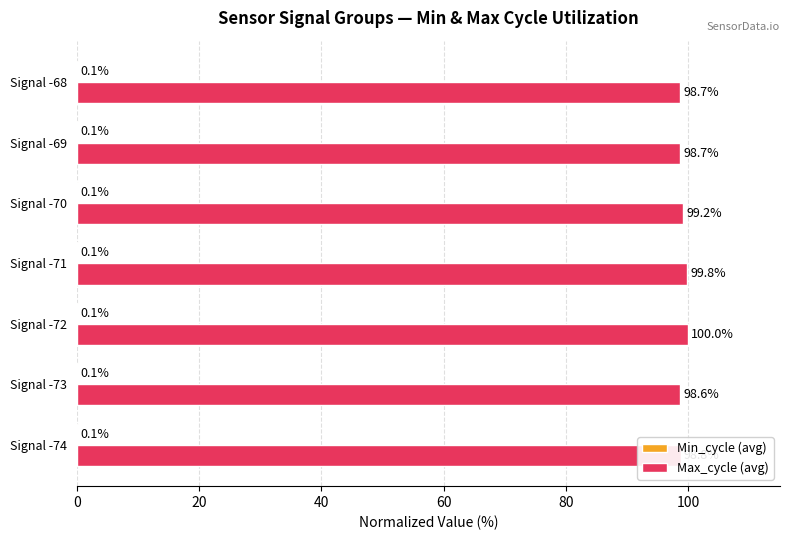

Between Signal -72 and Signal -69, which series saw the biggest shift?

Max_cycle (avg)